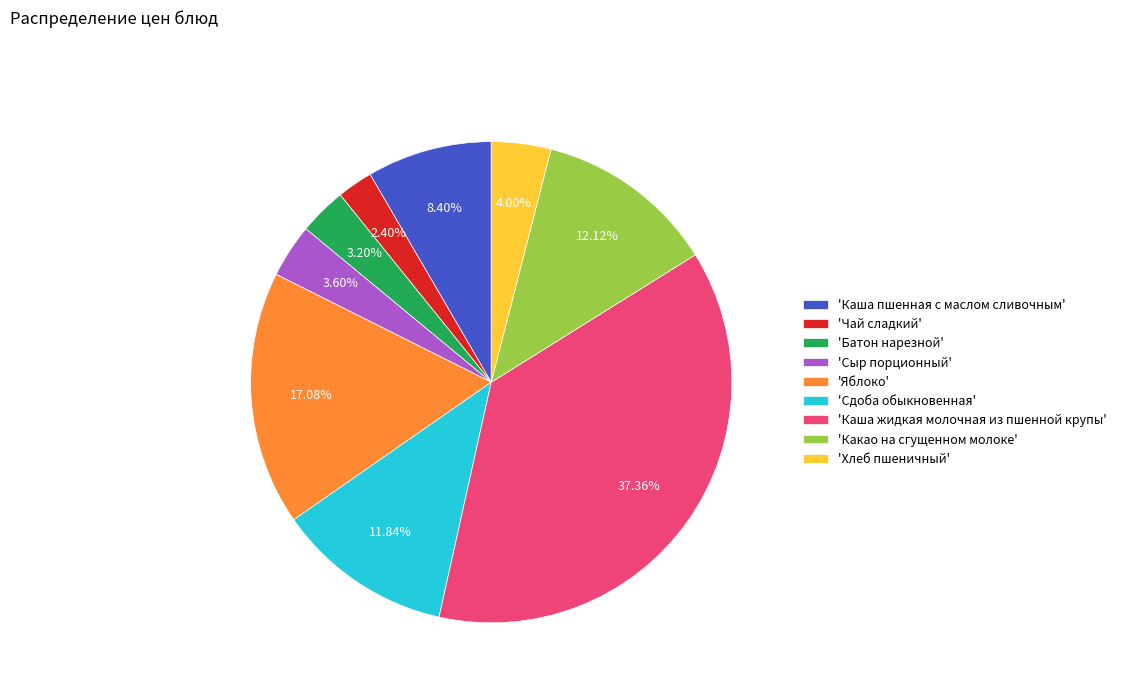

Which slice is the largest?

'Каша жидкая молочная из пшенной крупы'